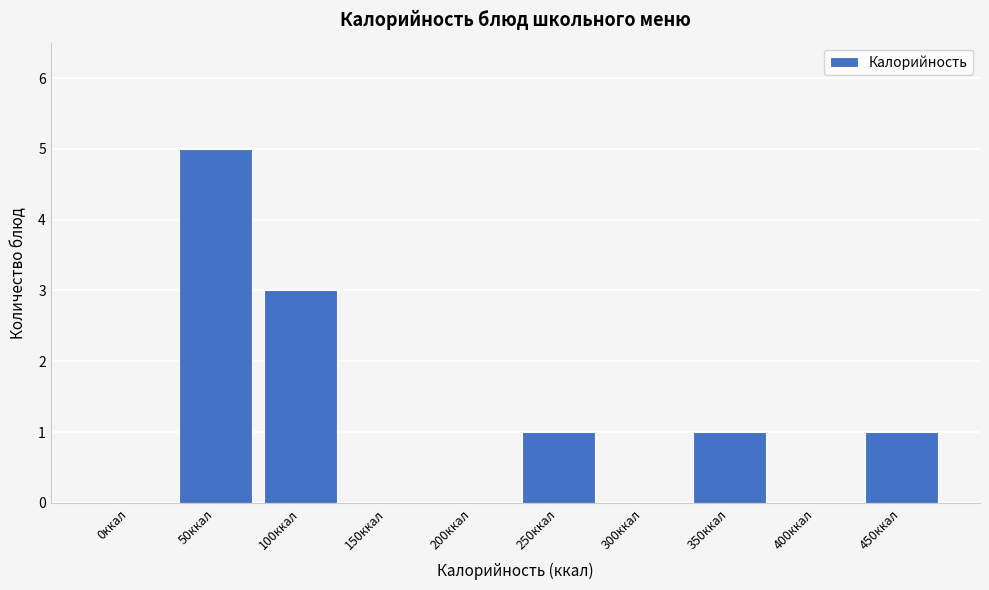

Reading right to left, list all the values displayed in this chart.

450ккал=1	400ккал=0	350ккал=1	300ккал=0	250ккал=1	200ккал=0	150ккал=0	100ккал=3	50ккал=5	0ккал=0